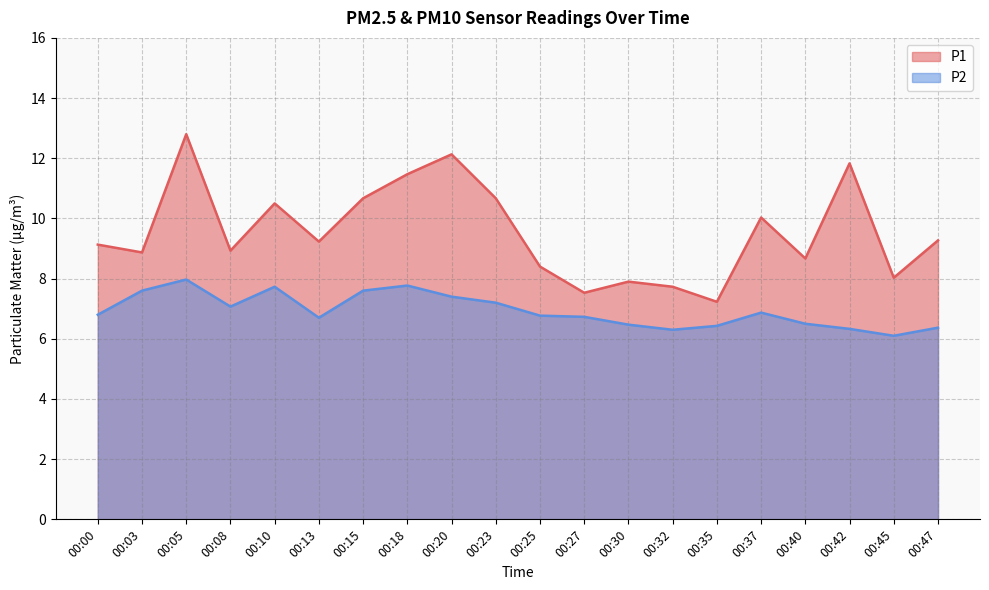

At how many categories does at least one series exceed 12?

2